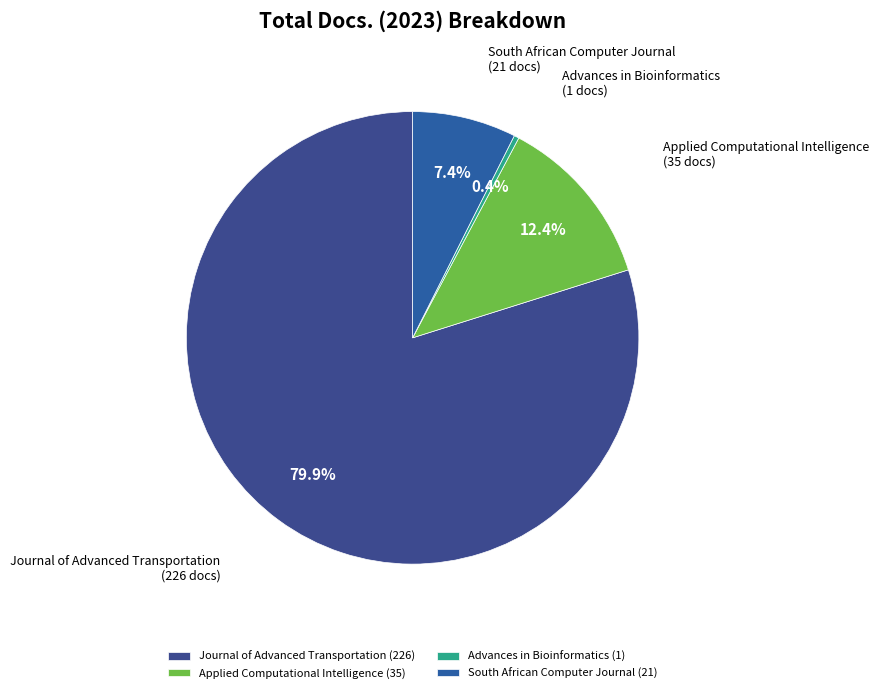

What is the total percentage of South African Computer Journal and Journal of Advanced Transportation?

87.3%